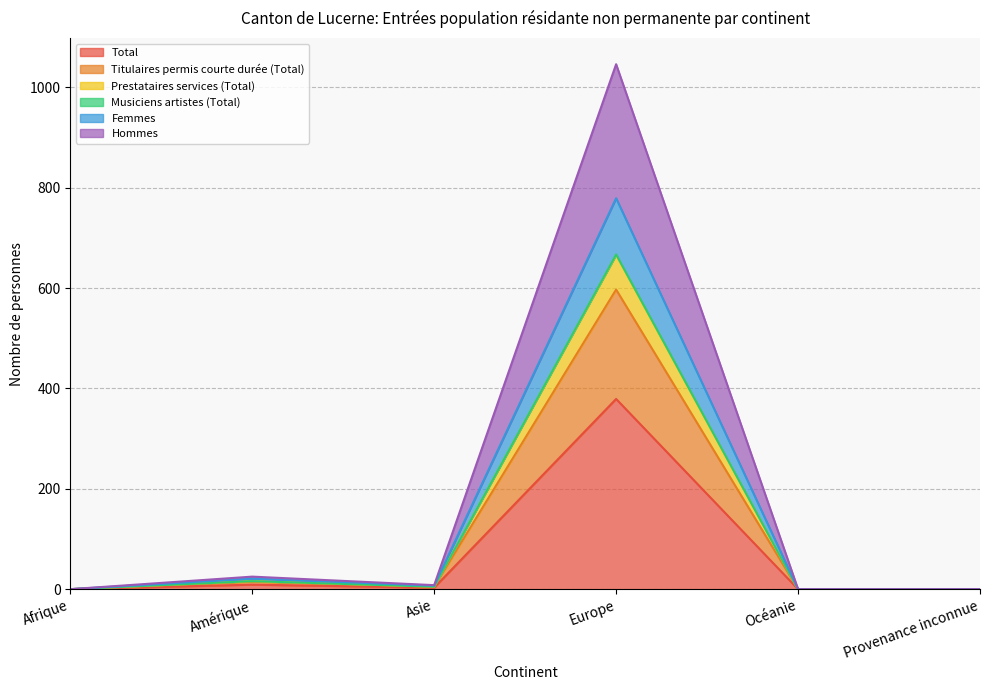

What is the value of the Prestataires services (Total) point at the 3rd from the left?

5